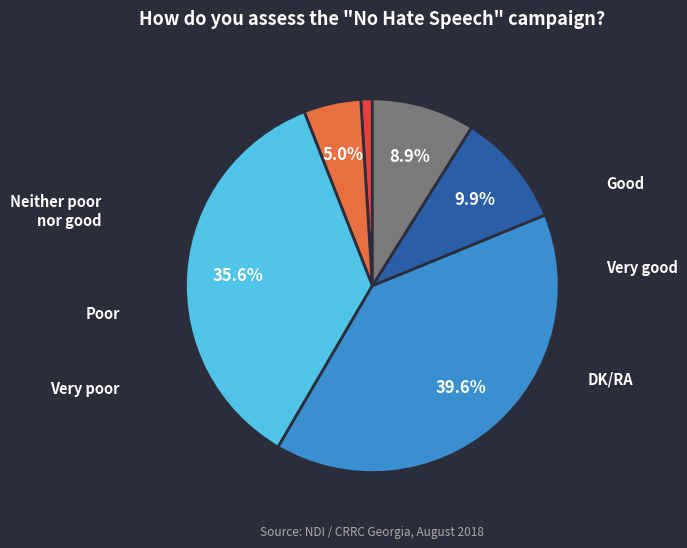

Is there any slice that represents more than half of the pie?

No